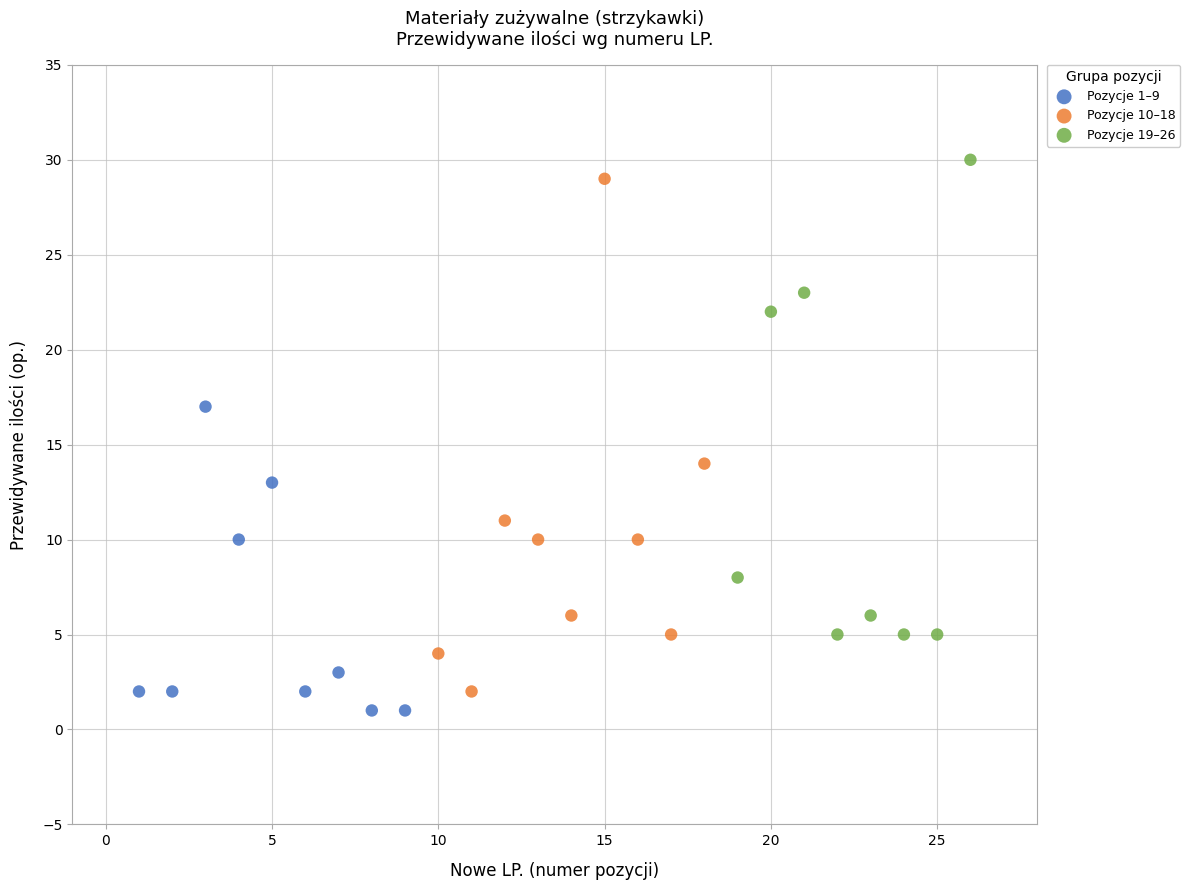

Which series contains the highest Y value?

Pozycje 19–26